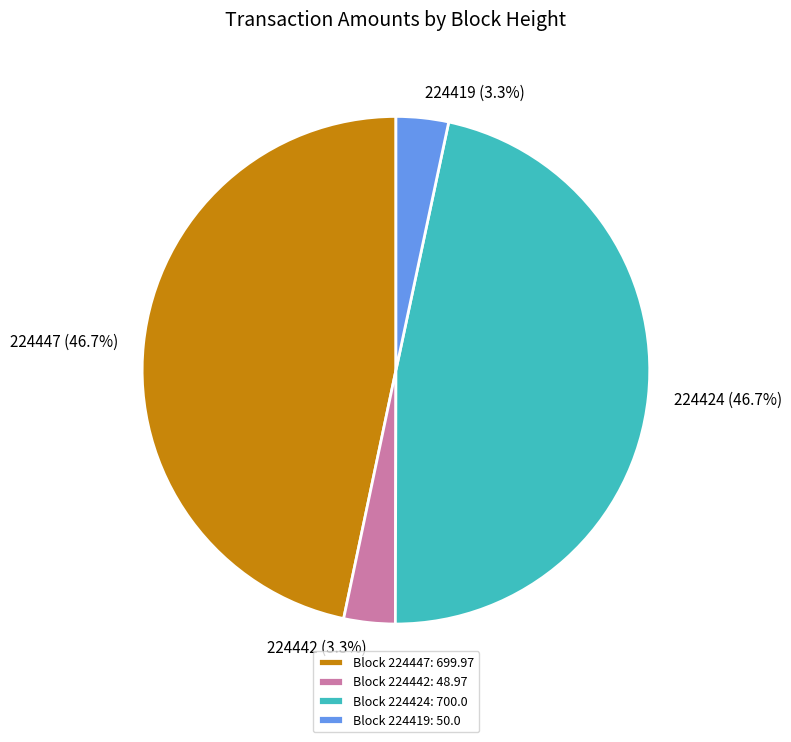

What is the ratio of the value at Block 224424: 700.0 to the value at Block 224447: 699.97?

1.0